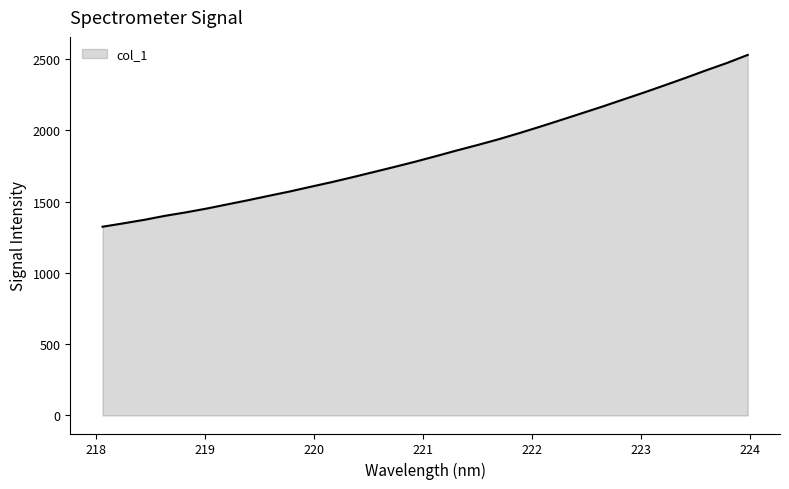

What is the difference between the maximum and minimum values?

1205.3